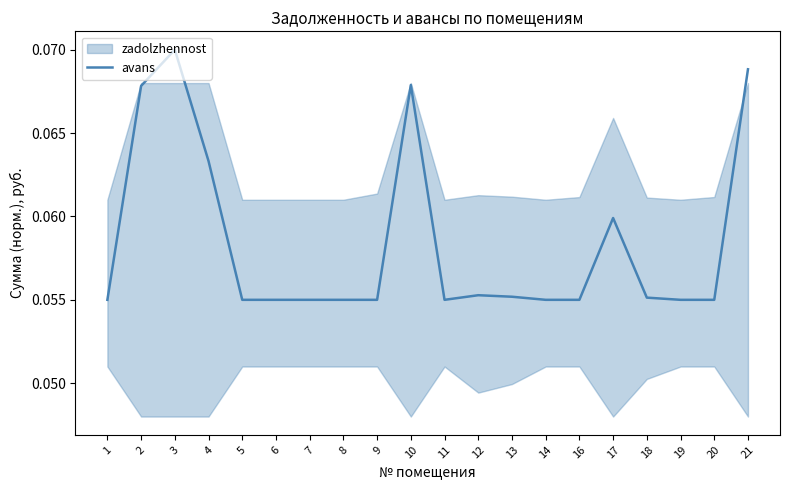

What is the sum of the values at 11 and 12?

0.1